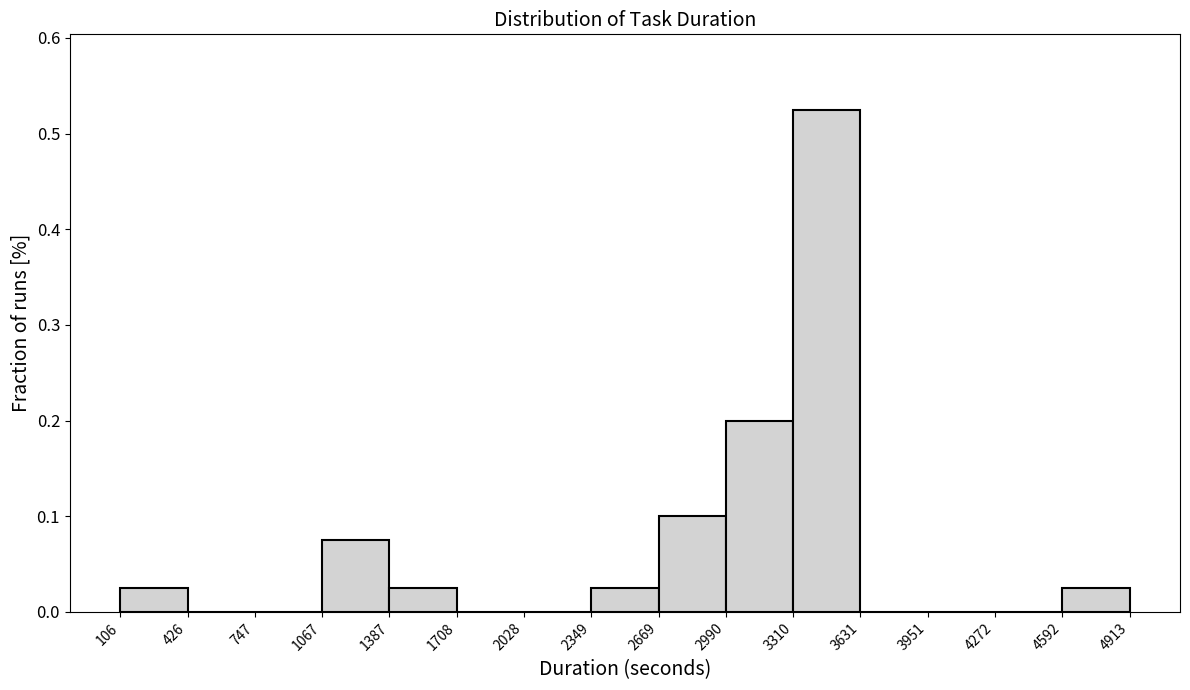

Reading left to right, transcribe this chart: for each bar, give the range it covers on the x-axis and its height. The values are not printed on the chart, so give them approximately, as read against the axis.

106 to 426: 0.03
426 to 747: 0
747 to 1067: 0
1067 to 1387: 0.08
1387 to 1708: 0.03
1708 to 2028: 0
2028 to 2349: 0
2349 to 2669: 0.03
2669 to 2990: 0.10
2990 to 3310: 0.20
3310 to 3631: 0.53
3631 to 3951: 0
3951 to 4272: 0
4272 to 4592: 0
4592 to 4913: 0.03